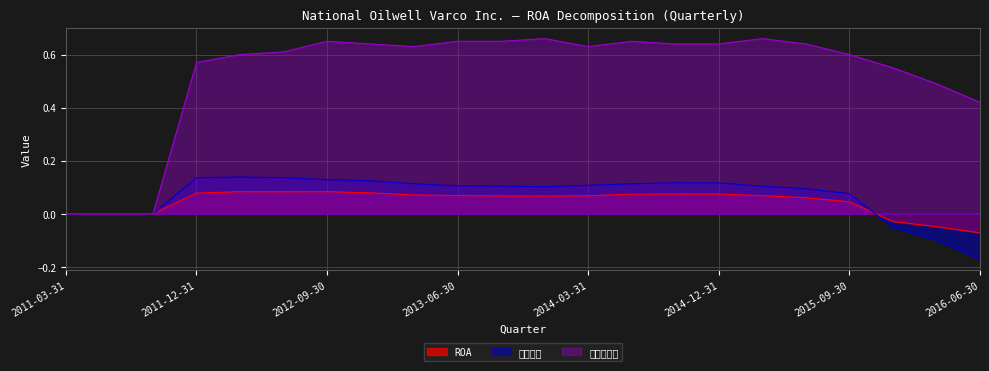

Does the chart display data point markers on the line(s)?

No